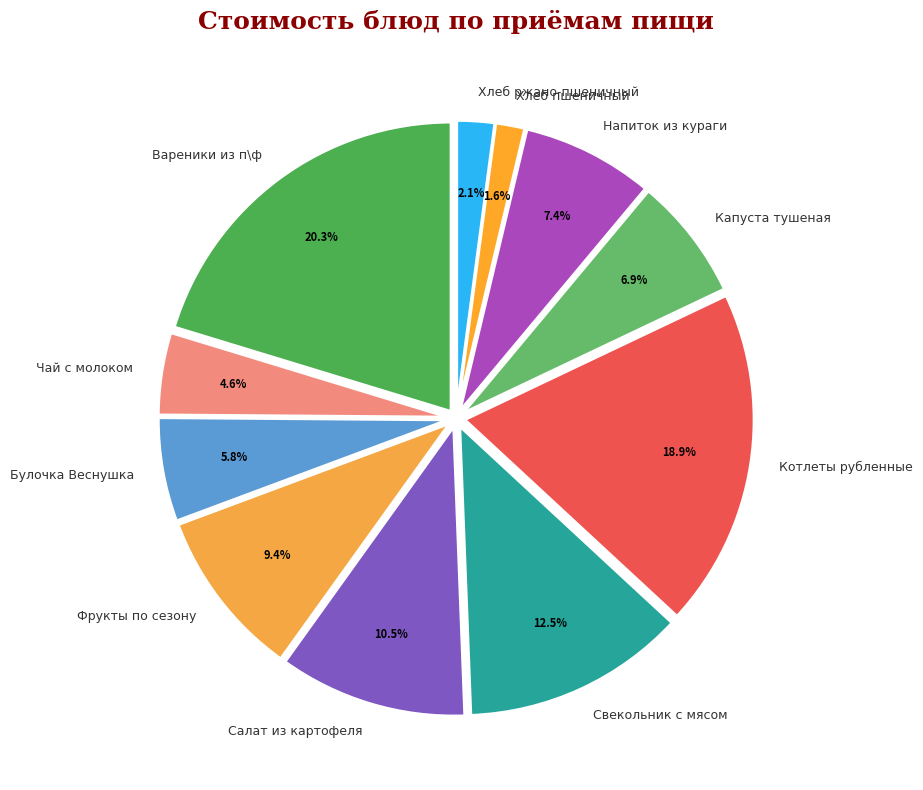

What is the ratio of the value at Вареники из п\ф to the value at Чай с молоком?

4.4